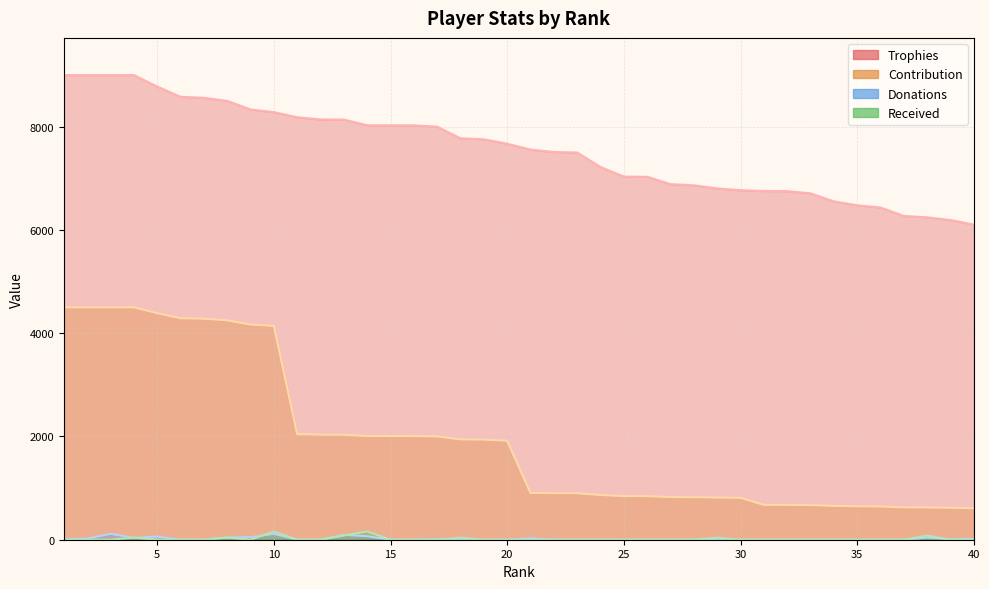

Reading right to left, extract all data points from this chart.

Trophies: 40=6104	39=6192	38=6245	37=6271	36=6435	35=6478	34=6553	33=6709	32=6753	31=6755	30=6771	29=6804	28=6865	27=6887	26=7030	25=7034	24=7219	23=7500	22=7510	21=7557	20=7670	19=7757	18=7775	17=8000	16=8026	15=8028	14=8028	13=8138	12=8141	11=8183	10=8282	9=8334	8=8500	7=8560	6=8579	5=8777	4=9000	3=9000	2=9000	1=9000
Contribution: 40=610	39=619	38=624	37=627	36=643	35=647	34=655	33=670	32=675	31=675	30=812	29=816	28=823	27=826	26=843	25=844	24=866	23=900	22=901	21=906	20=1917	19=1939	18=1943	17=2000	16=2006	15=2007	14=2007	13=2034	12=2035	11=2045	10=4141	9=4167	8=4250	7=4280	6=4289	5=4388	4=4500	3=4500	2=4500	1=4500
Donations: 40=18	39=10	38=42	37=0	36=0	35=0	34=0	33=0	32=0	31=0	30=0	29=0	28=0	27=0	26=0	25=0	24=0	23=0	22=0	21=26	20=0	19=0	18=0	17=10	16=0	15=0	14=68	13=94	12=0	11=0	10=114	9=48	8=46	7=0	6=0	5=60	4=36	3=114	2=20	1=8
Received: 40=0	39=0	38=80	37=0	36=0	35=0	34=0	33=0	32=0	31=0	30=0	29=40	28=0	27=0	26=0	25=0	24=0	23=0	22=0	21=0	20=0	19=0	18=40	17=0	16=0	15=0	14=160	13=80	12=0	11=0	10=160	9=0	8=40	7=0	6=0	5=0	4=40	3=0	2=0	1=0